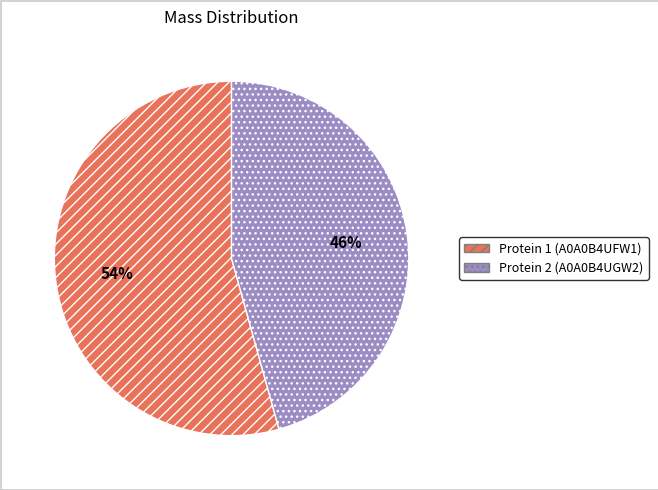

To the nearest percent, what is the average slice percentage?

50%